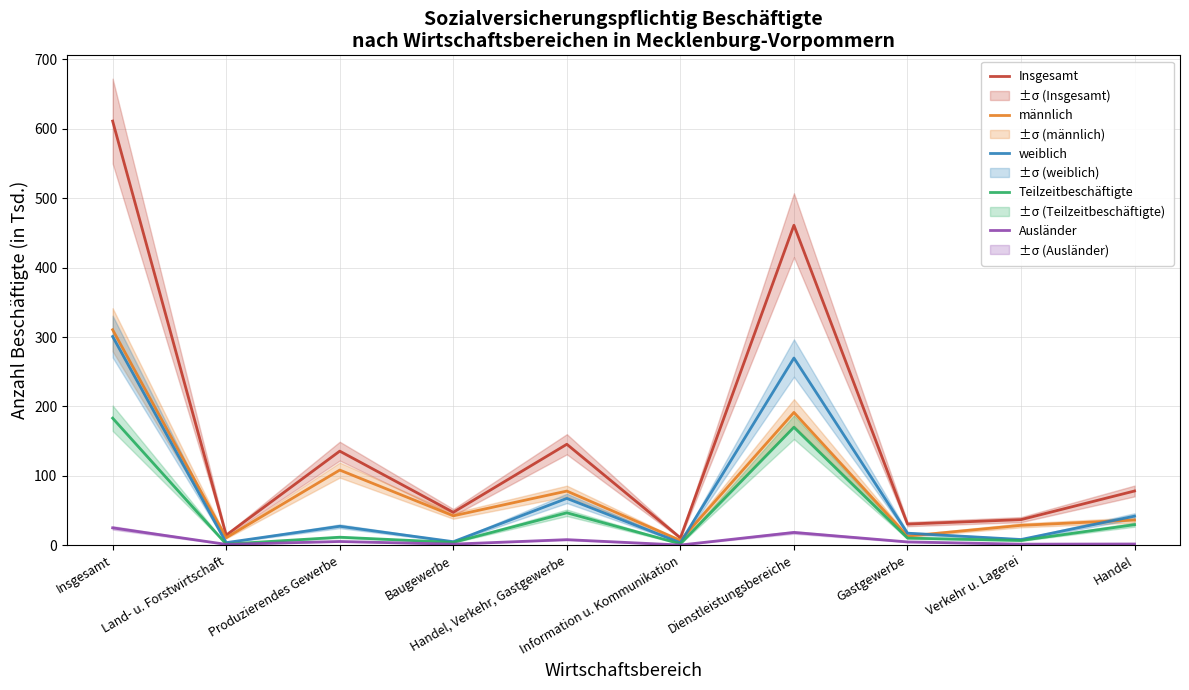

True or false: Insgesamt and Teilzeitbeschäftigte intersect in this chart.

False